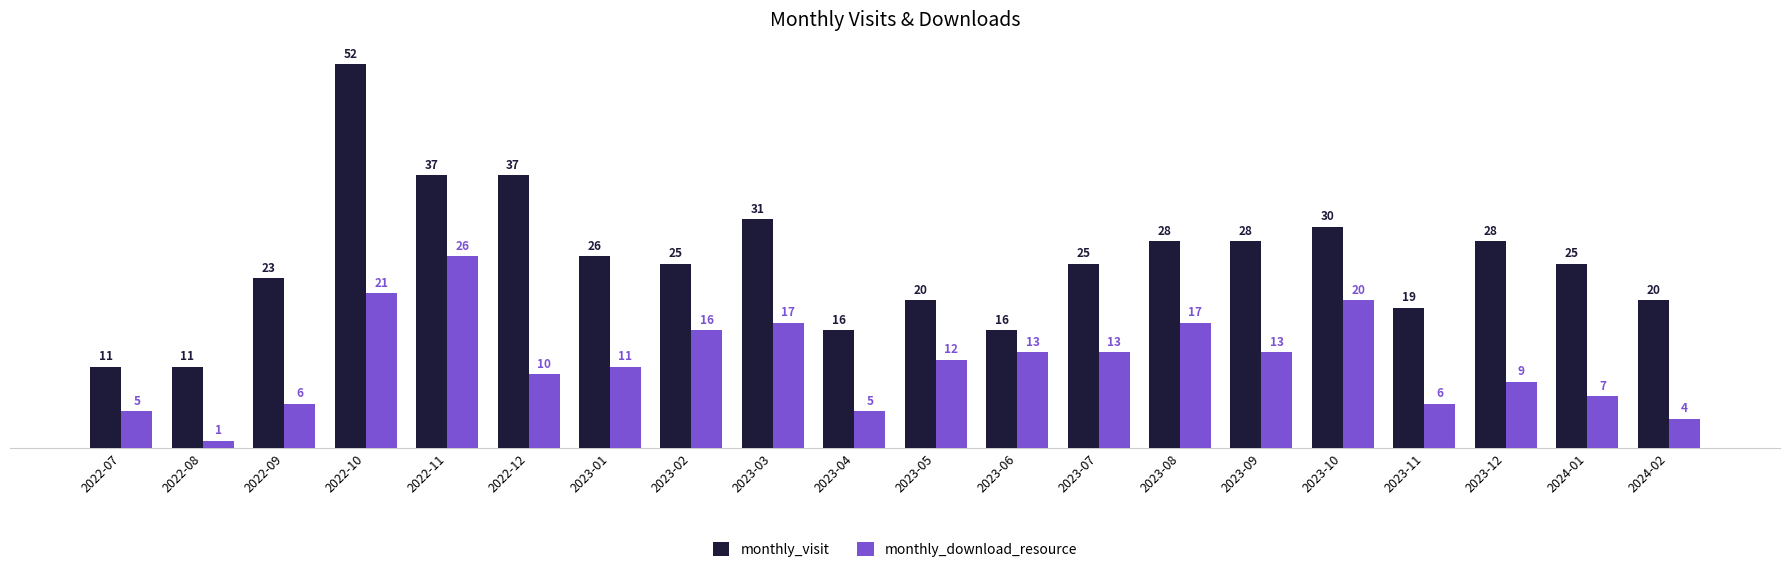

What is the smallest value displayed?

1